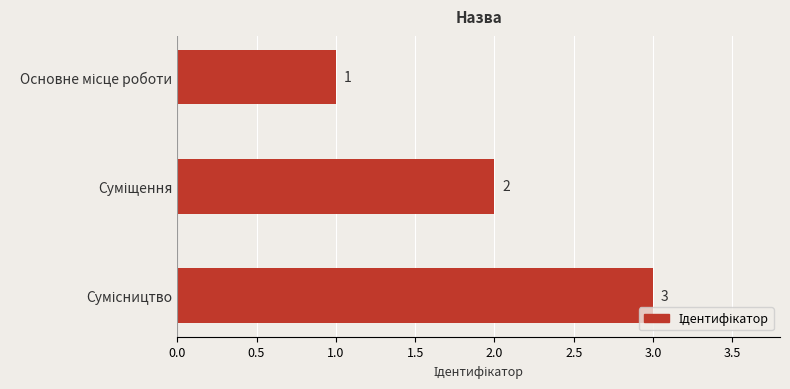

Count the values in the range 1 to 3.

3